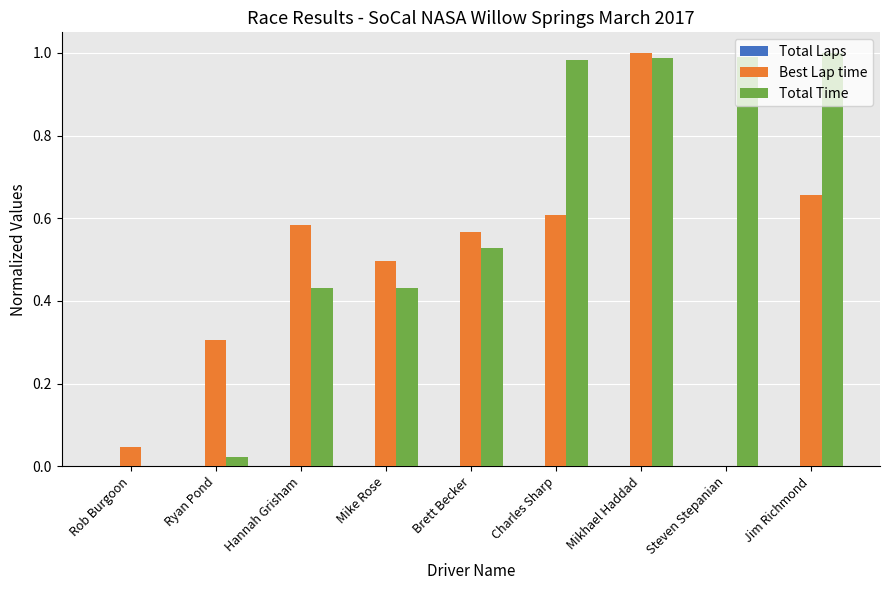

Is the value of Total Time at Charles Sharp greater than the value of Best Lap time at Brett Becker?

Yes